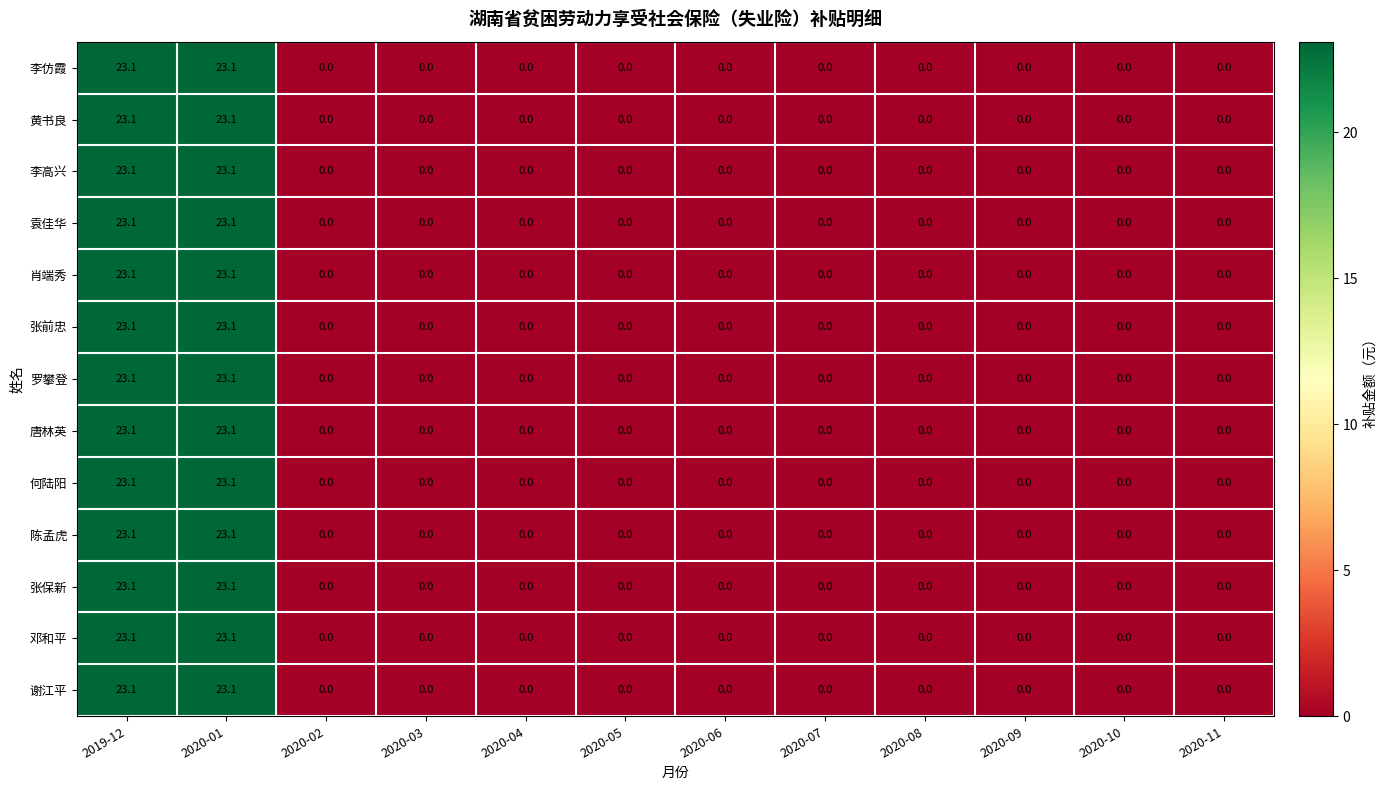

What is the sum of all 罗攀登 values?

46.2